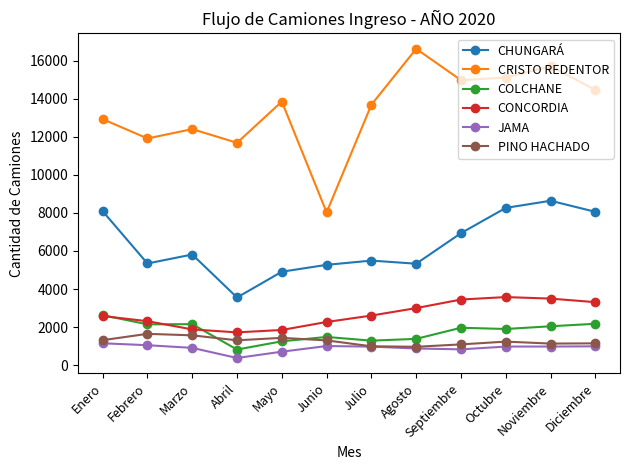

What are all the series names shown in the legend?

CHUNGARÁ, CRISTO REDENTOR, COLCHANE, CONCORDIA, JAMA, PINO HACHADO